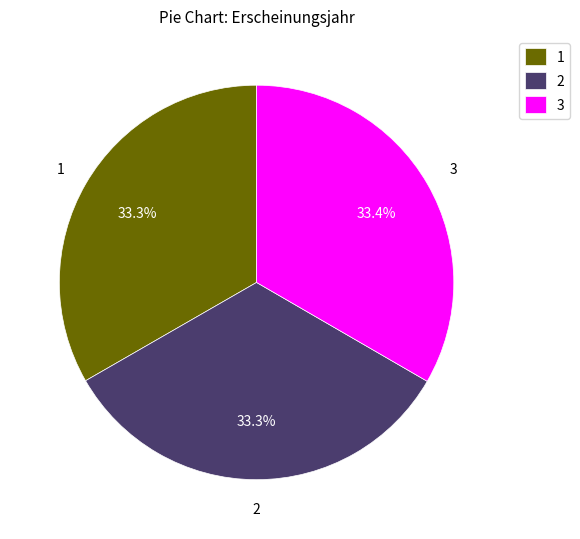

Approximately how many times larger is the value at 2 compared to 3?

1.0